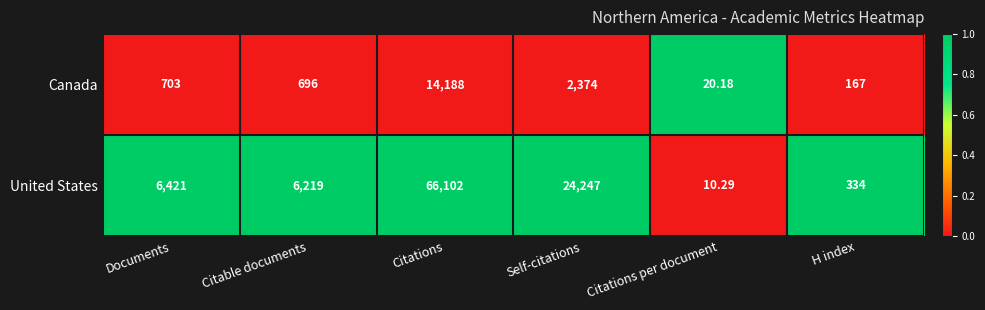

Count the number of data series in this chart.

2